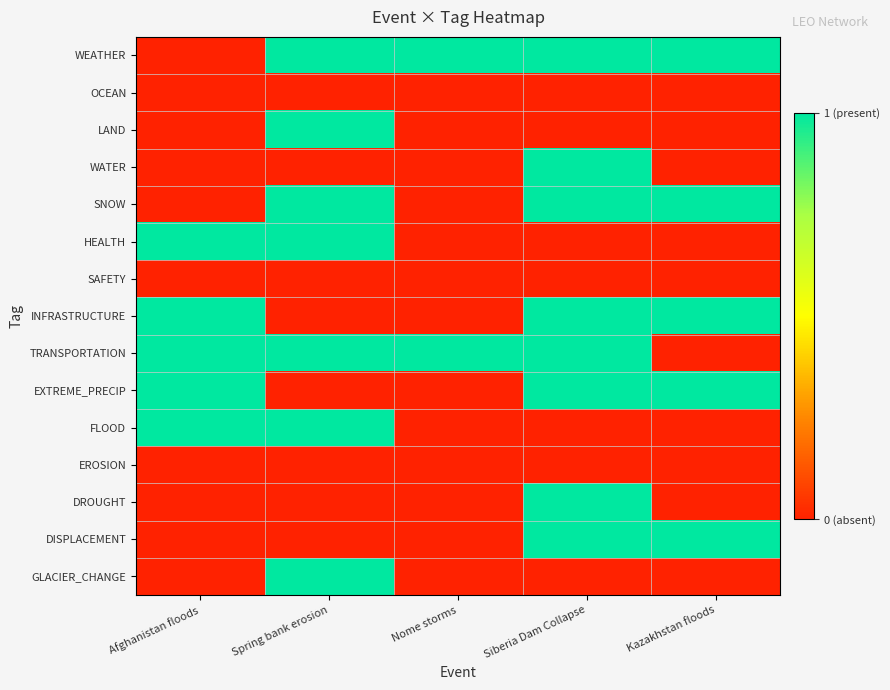

Which series has the largest range (max minus min)?

WEATHER